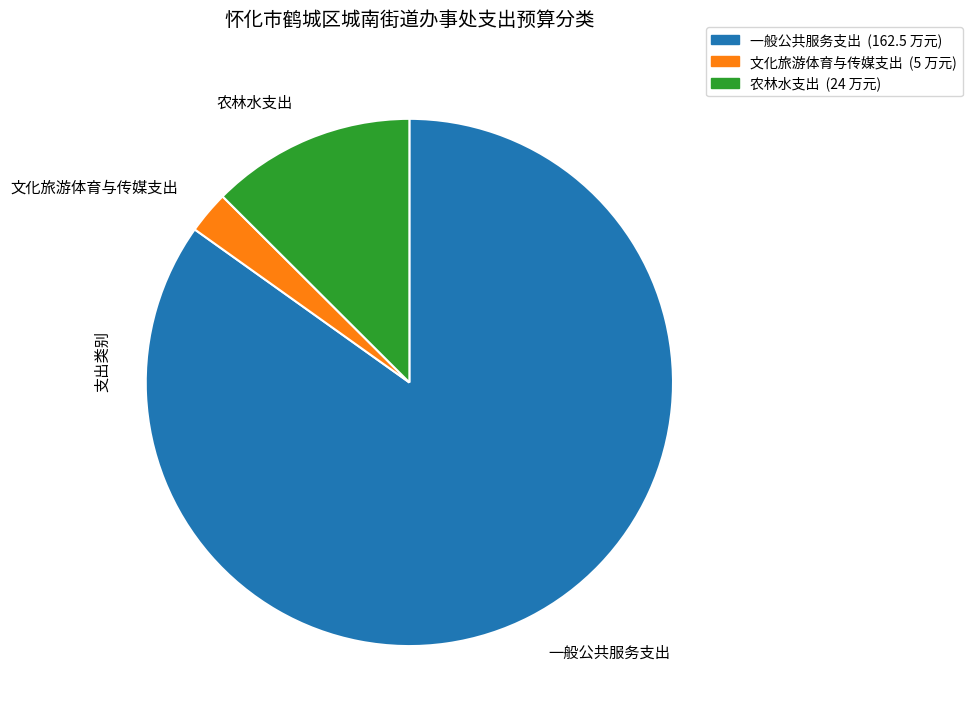

What is the largest slice in the pie chart?

一般公共服务支出